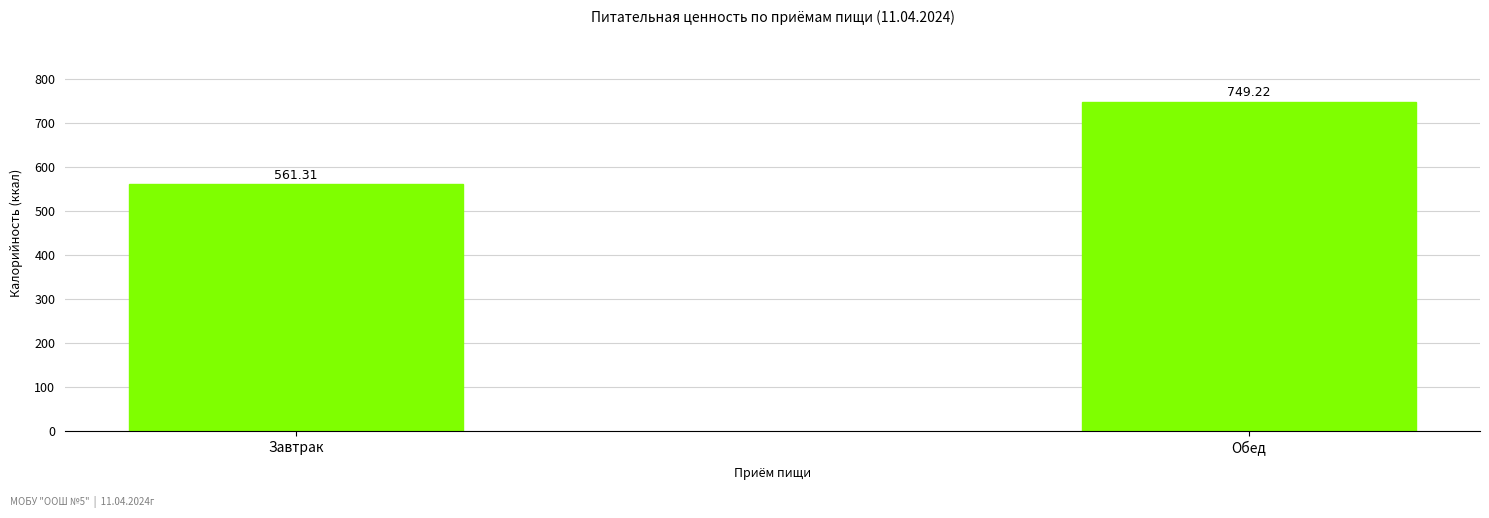

Is it true that the value at Обед is 749.2?

True